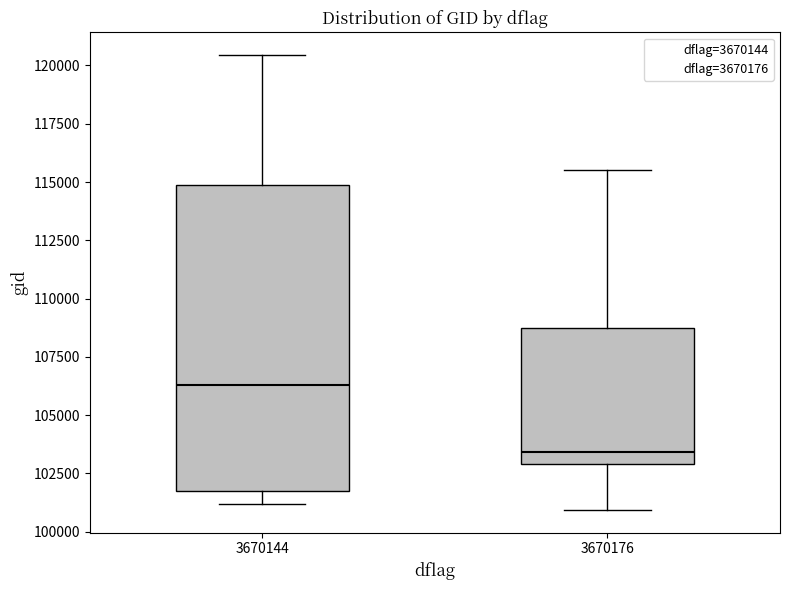

Reading left to right, transcribe this box plot: for each box, give where its median line is, the range the box spans, and where its two whiskers end, as read against the y-axis. The values are not printed on the chart, so give them approximately, as read against the axis.

3670144: median 106500, box 101500 to 115000, whiskers 101000 to 120500
3670176: median 103500, box 103000 to 108500, whiskers 101000 to 115500